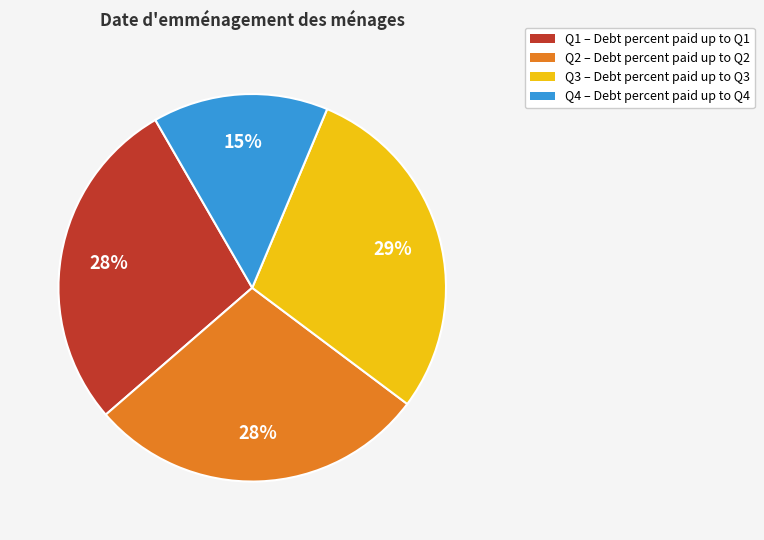

Which has a higher value, Q4 or Q2?

Q2